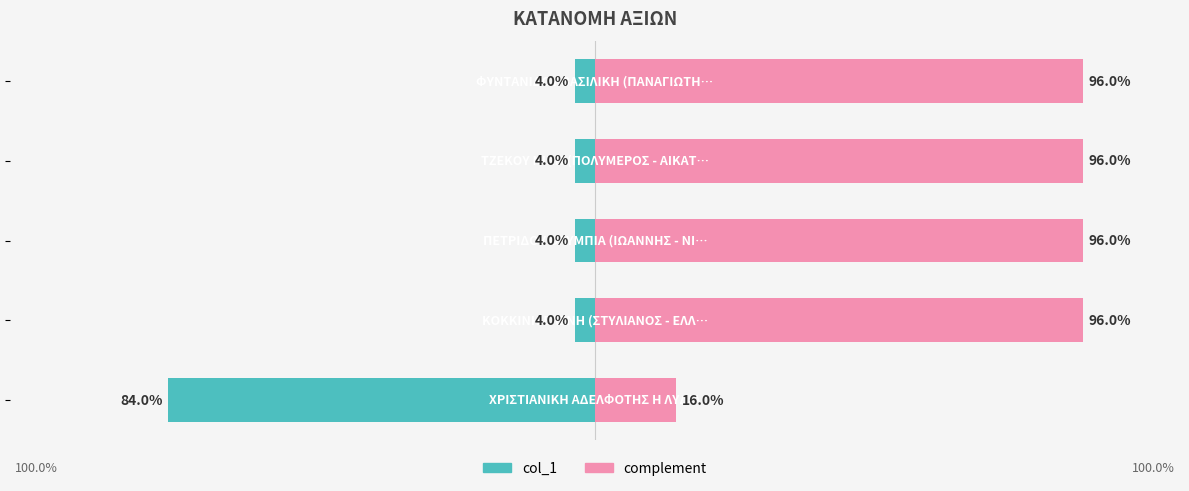

Reading right to left, list all the values displayed in this chart.

col_1 (left): -0.0	-0.0	-0.0	-0.0	-0.8
col_1 (complement): 1.0	1.0	1.0	1.0	0.2